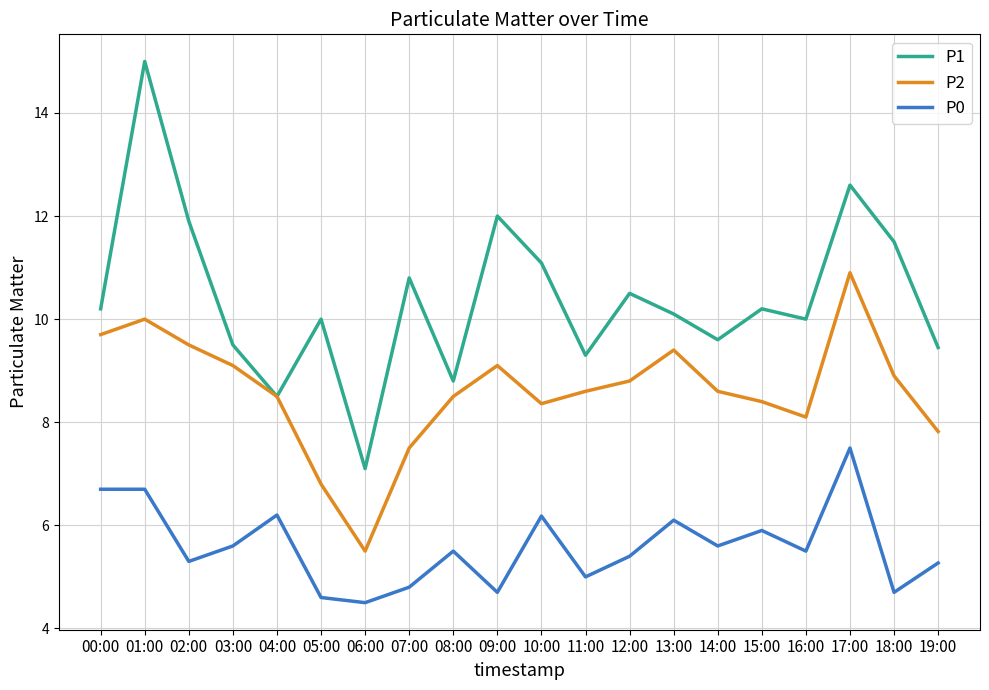

What is the minimum value for P1?

7.1